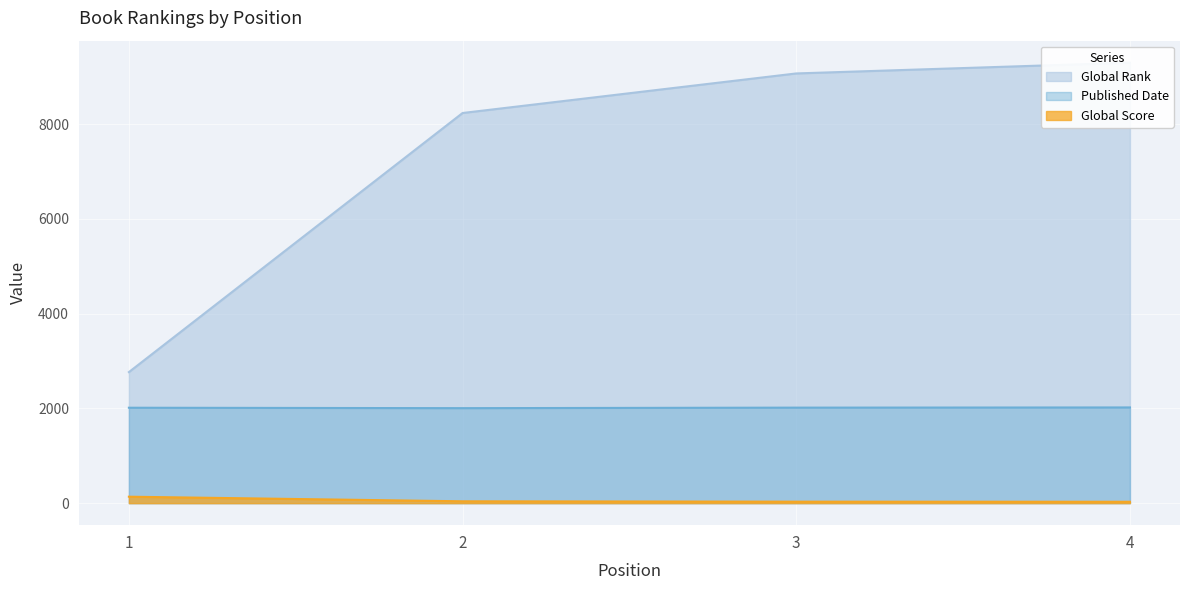

True or false: Global Score has a value of 31 at 3.

True